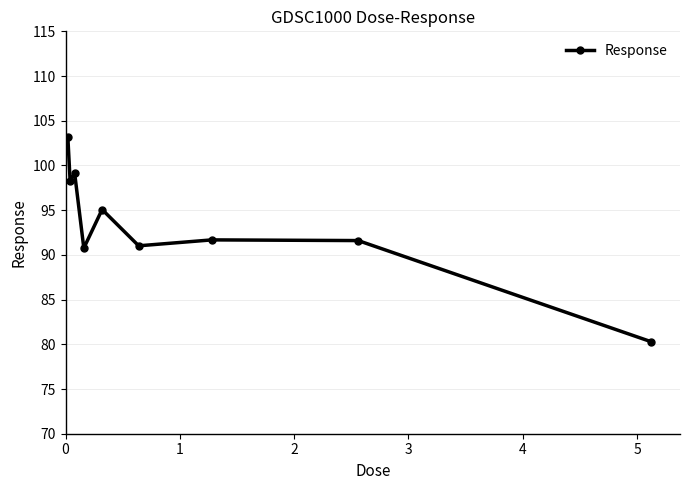

What is the difference between the maximum and minimum values?

22.9